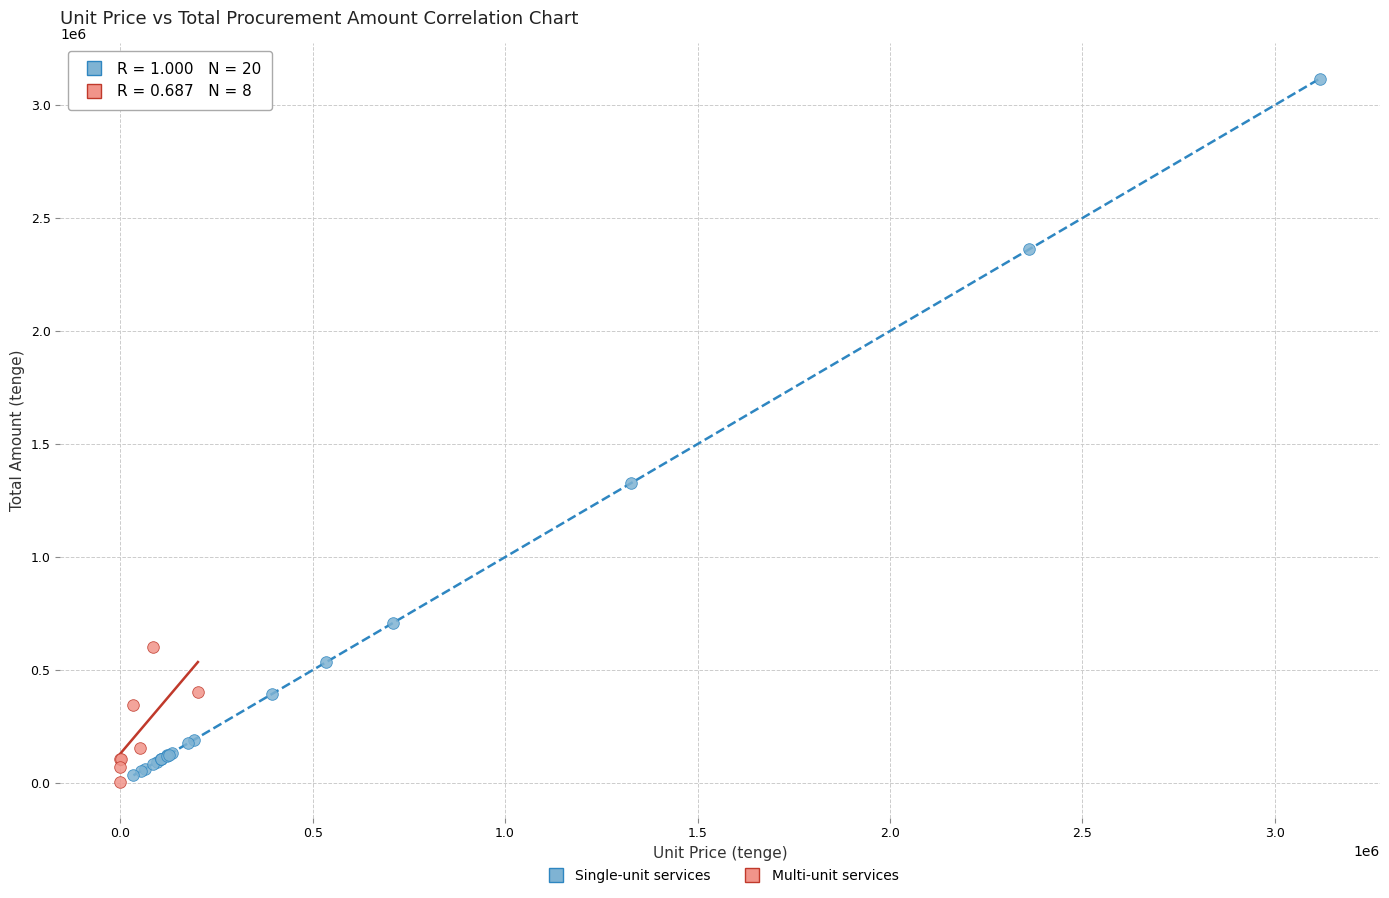

Which series reaches the maximum Y coordinate?

Single-unit services